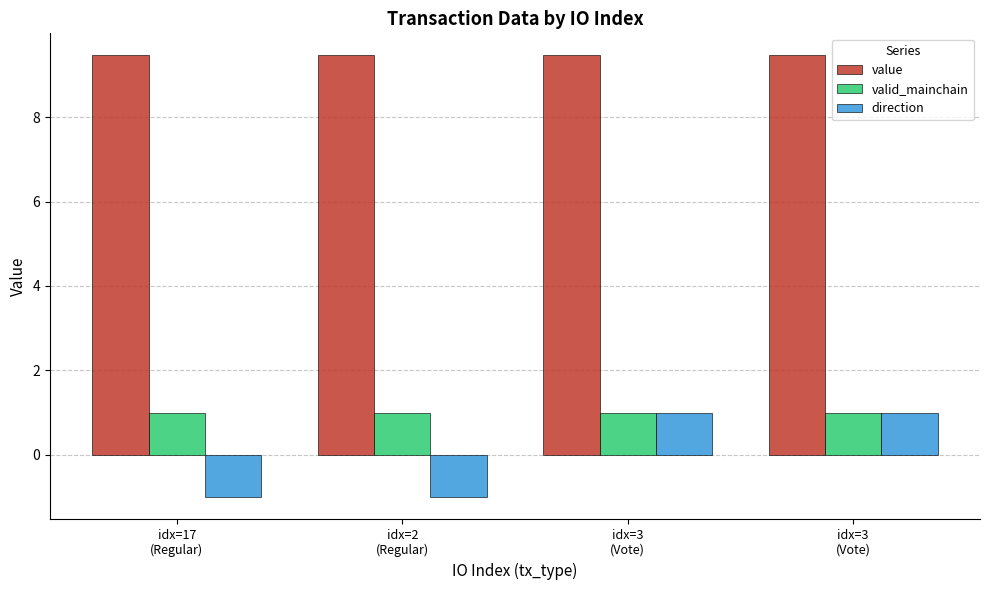

What is the value of the valid_mainchain bar at the 2nd from the left?

1.0